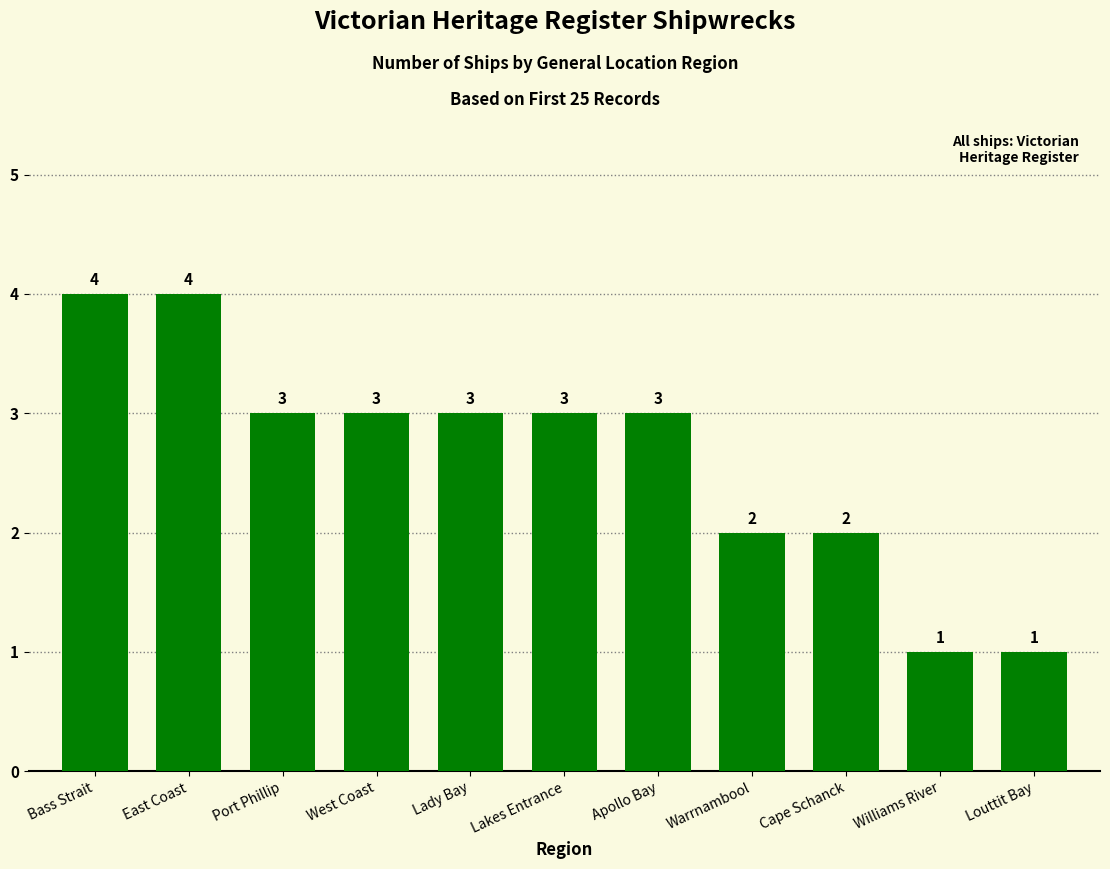

Reading left to right, extract all data points from this chart.

Bass Strait=4	East Coast=4	Port Phillip=3	West Coast=3	Lady Bay=3	Lakes Entrance=3	Apollo Bay=3	Warrnambool=2	Cape Schanck=2	Williams River=1	Louttit Bay=1